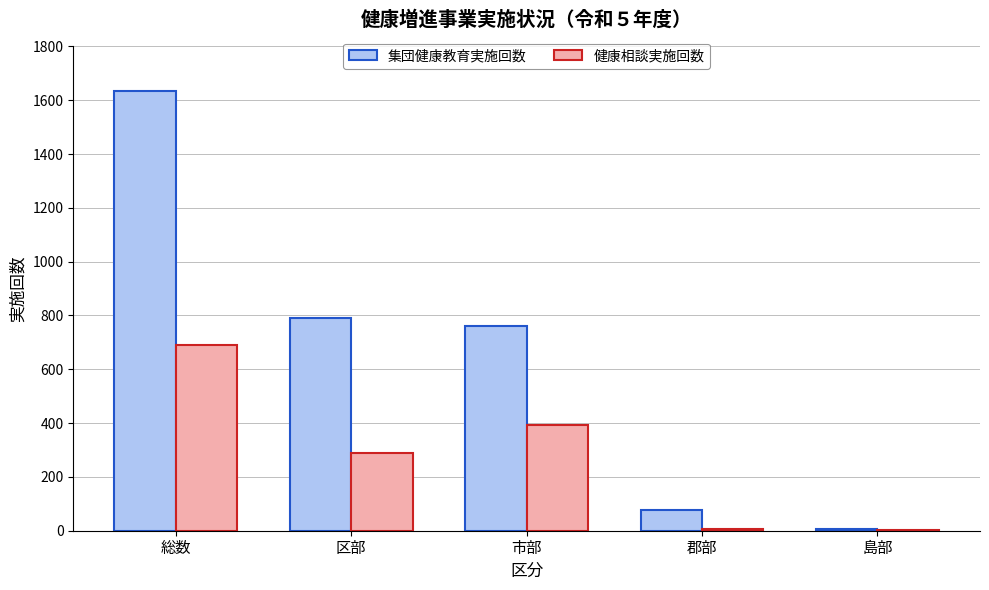

Which series changed the most between 総数 and 区部?

集団健康教育実施回数